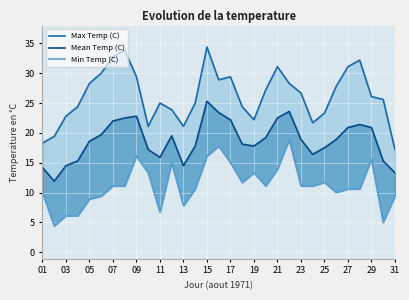

In Mean Temp (C), how many points are higher than both neighbors (excluding endpoints)?

5